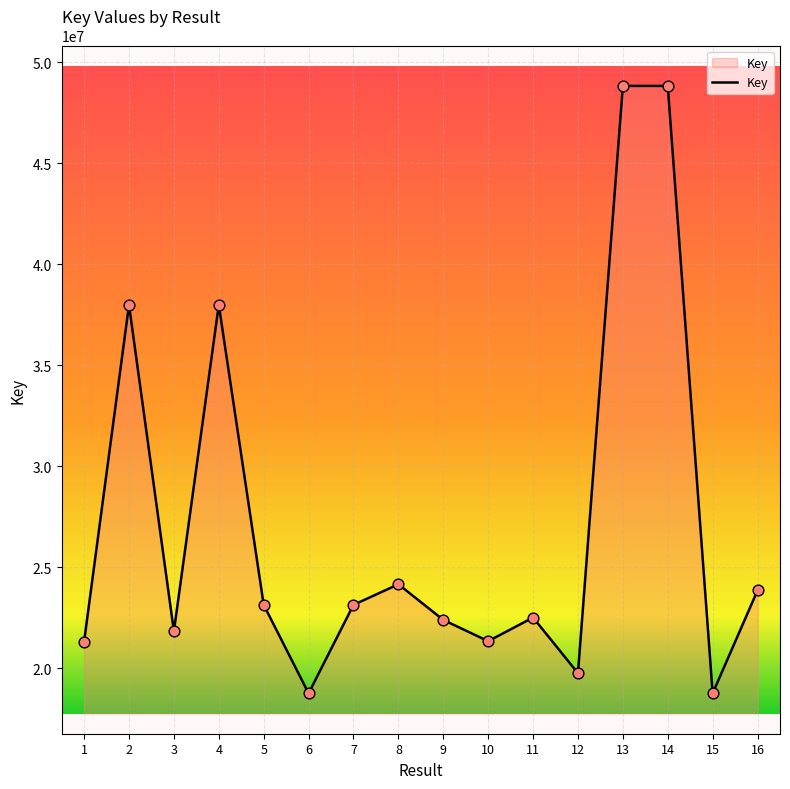

Between 10 and 9, which is larger?

9